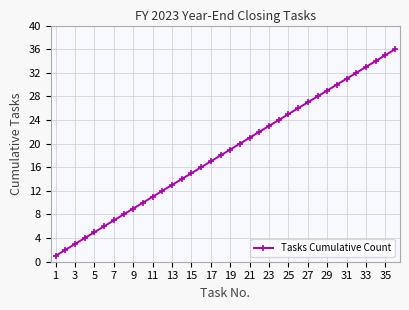

What is the maximum value shown in the chart?

36